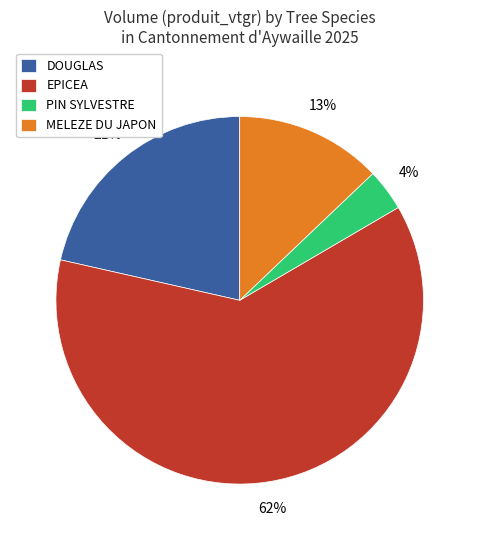

To the nearest percent, what is the difference between the largest and smallest slice percentages?

58%